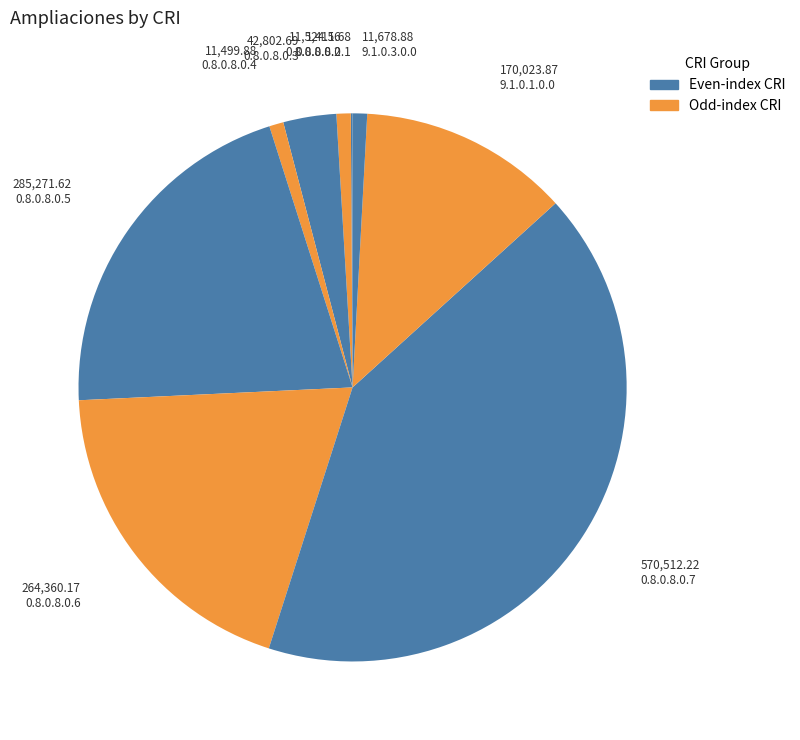

How many slices are in this pie chart?

9